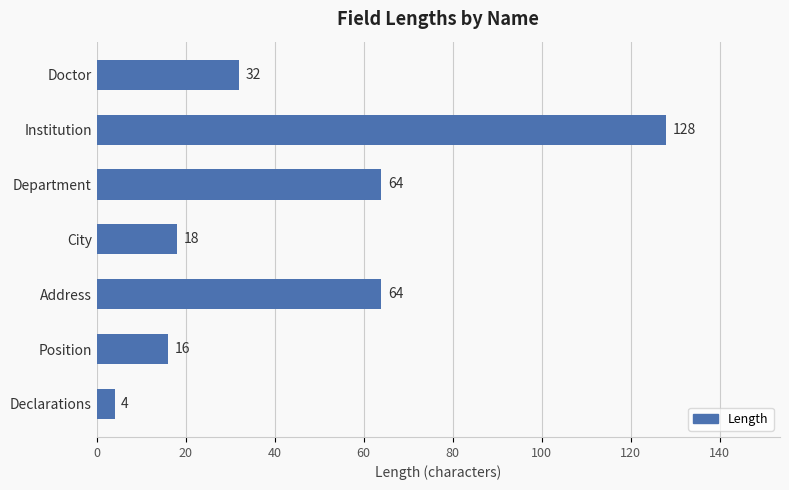

What is the change in value from Doctor to Institution?

+96